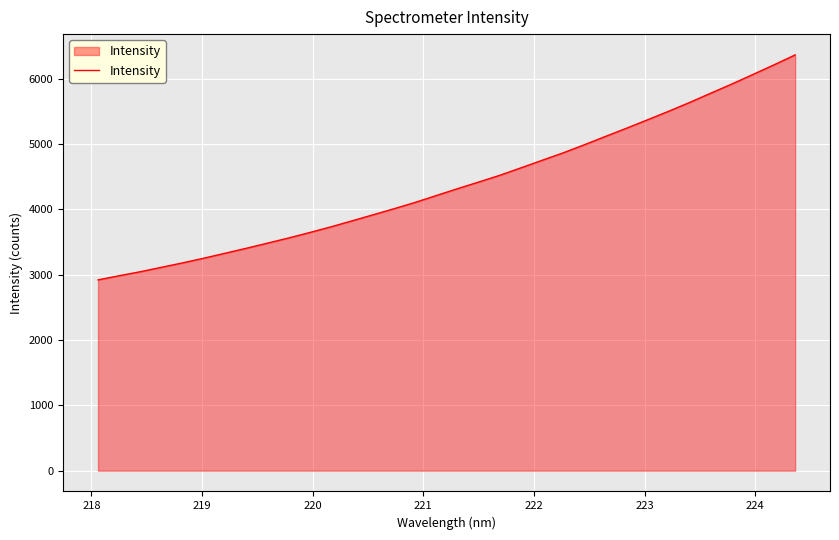

What is the maximum value shown in the chart?

6366.3